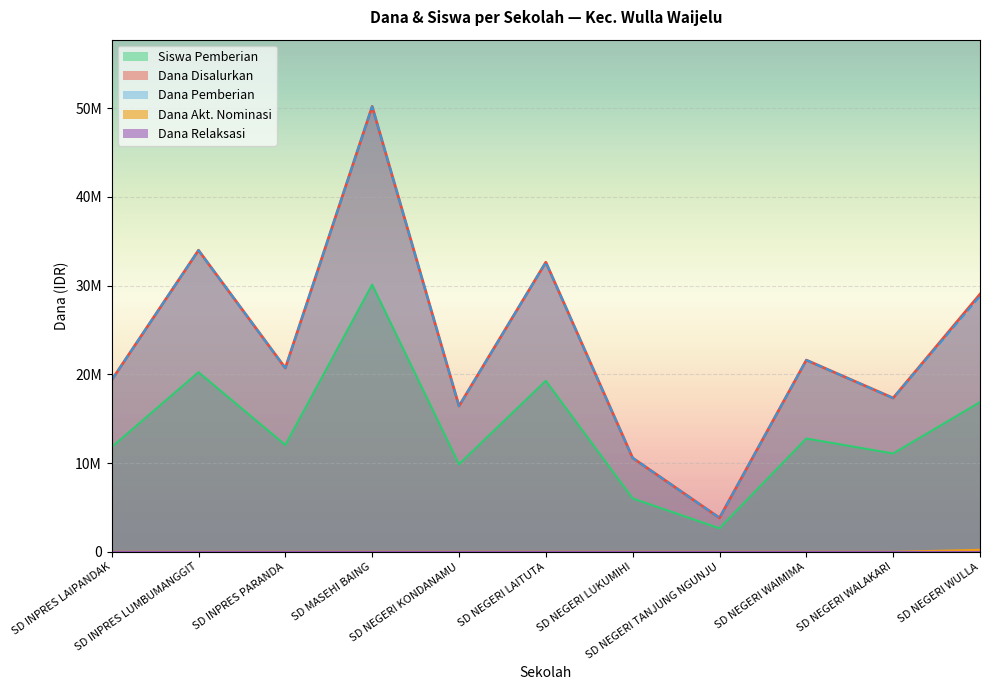

What is the label of the 10th point from the left?

SD NEGERI WALAKARI